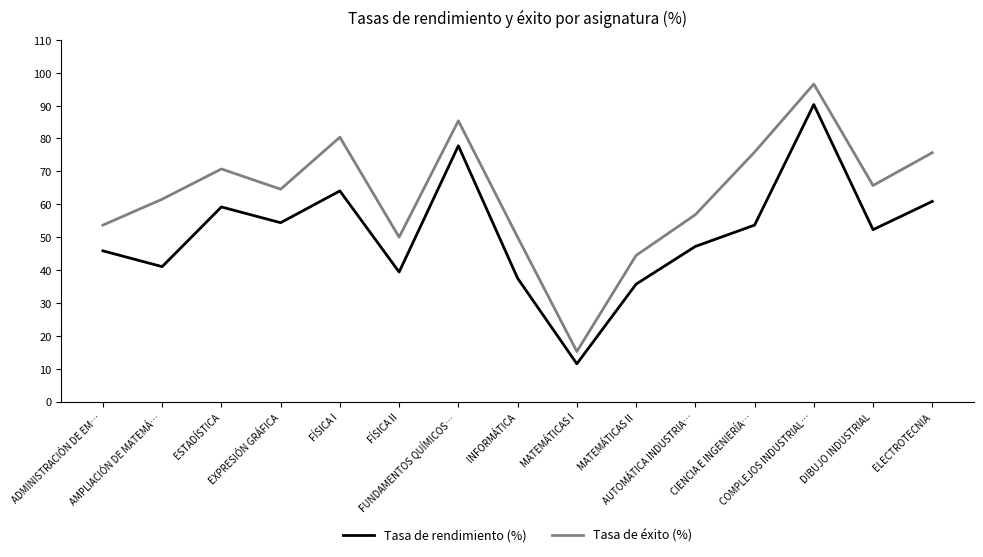

What is the difference between the Tasa de éxito (%) values at AUTOMÁTICA INDUSTRIA… and DIBUJO INDUSTRIAL?

8.9